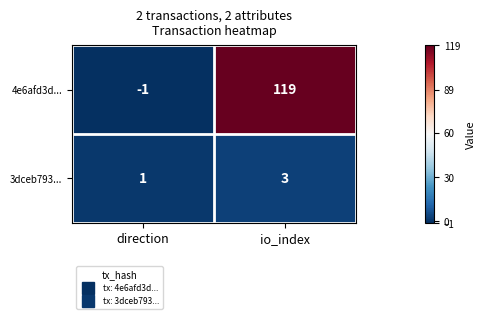

At io_index, list the series in order from smallest to largest.

3dceb793..., 4e6afd3d...